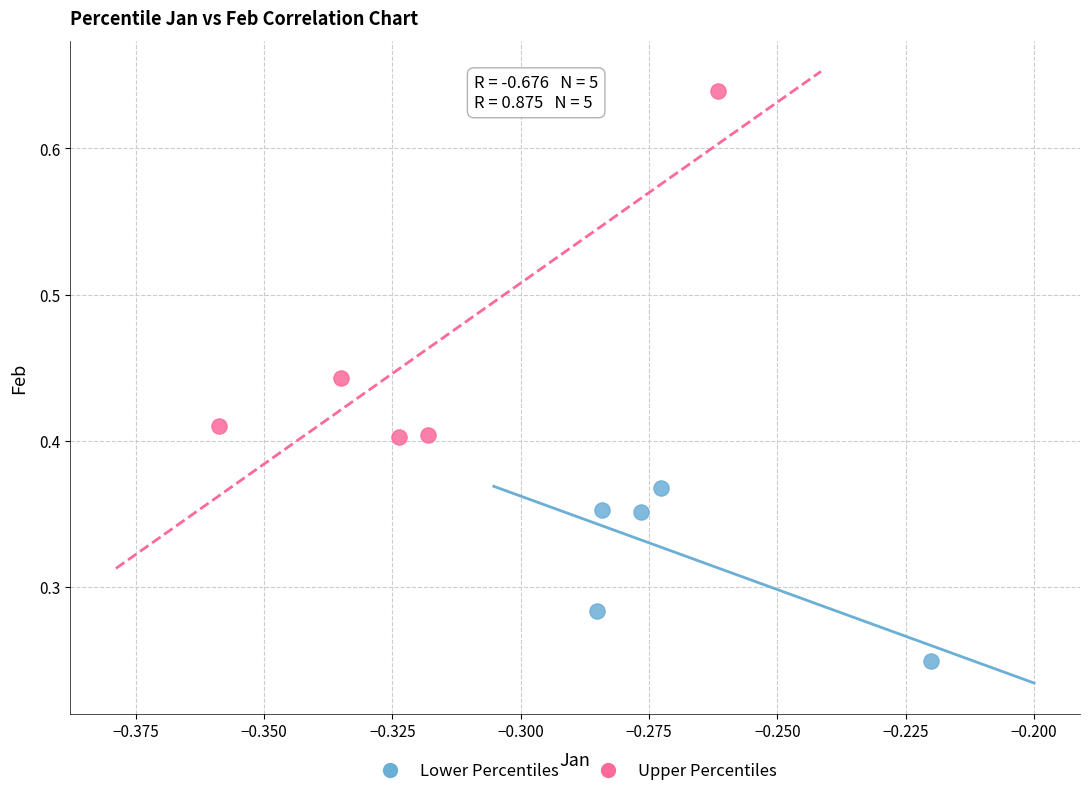

Which series contains the highest Y value?

Upper Percentiles